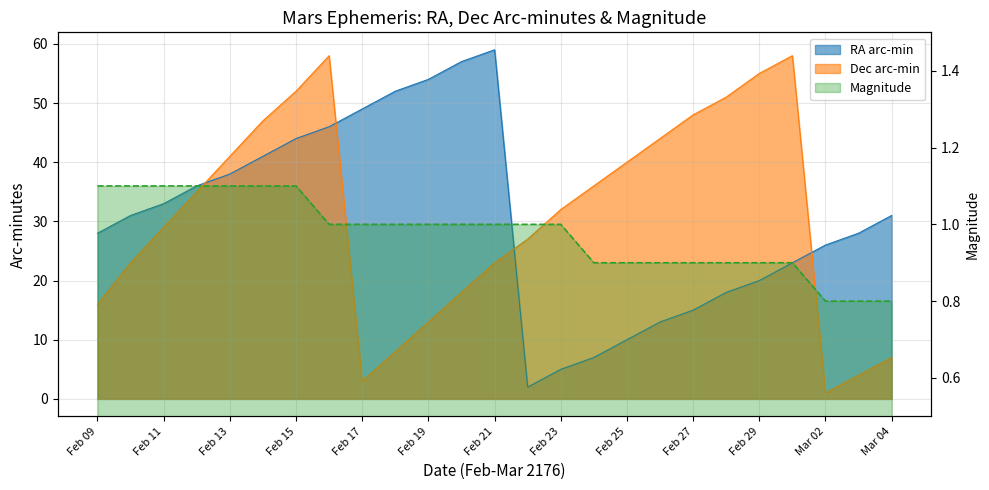

At which category is the sum across all series the highest?

Feb 16